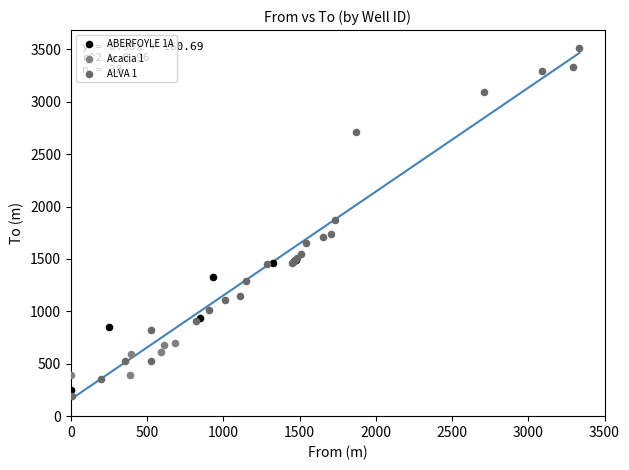

Which series contains the highest Y value?

ALVA 1